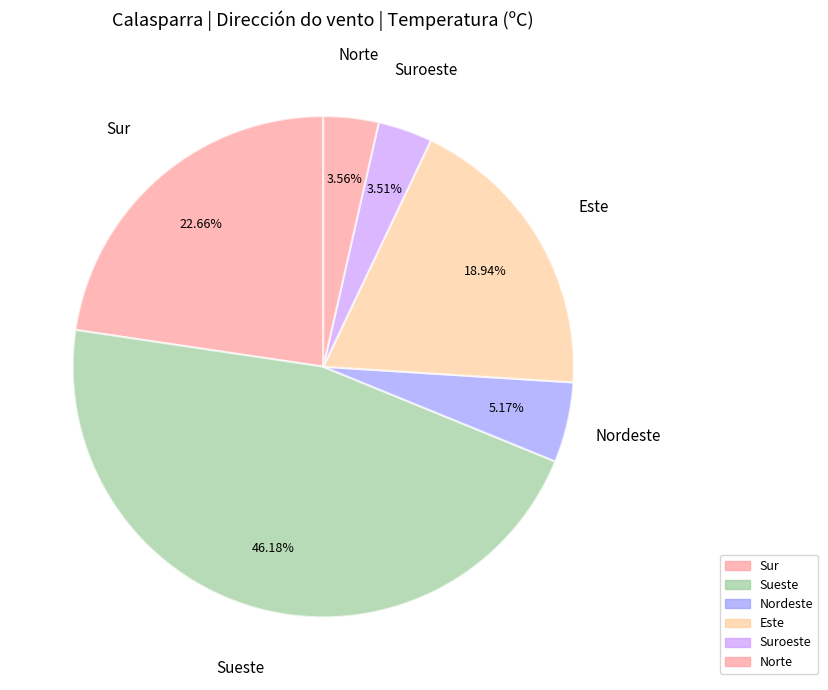

How many slices are in this pie chart?

6